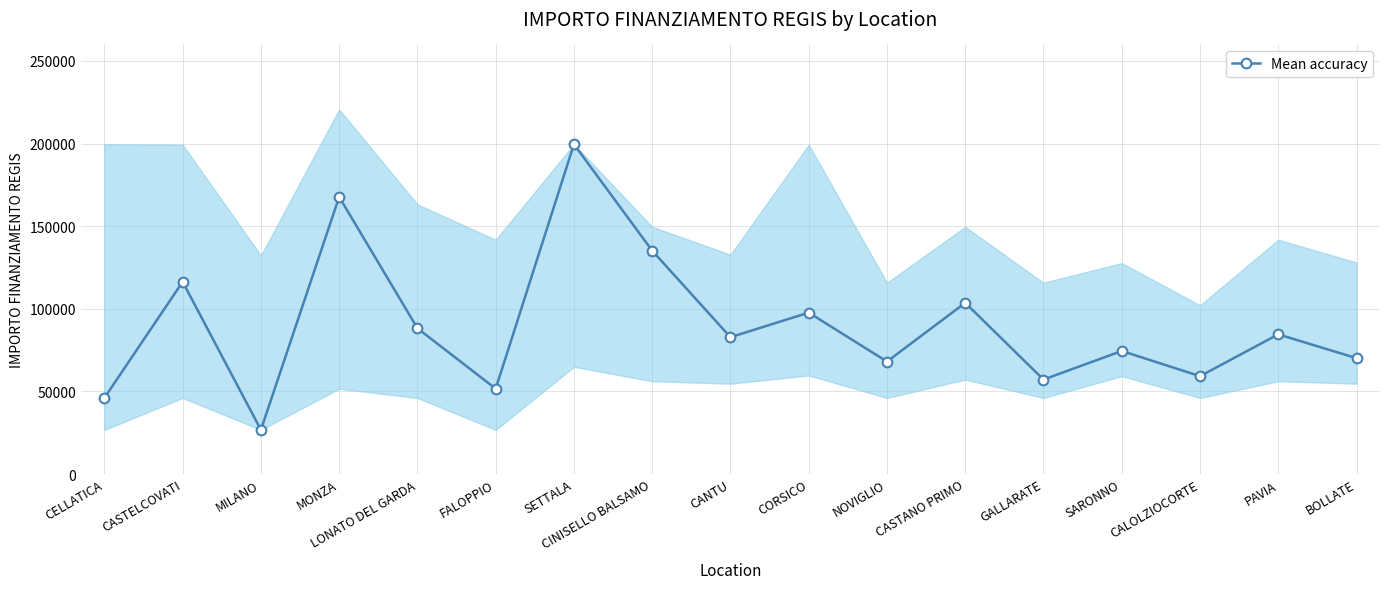

At which category does the data reach its first local valley?

MILANO